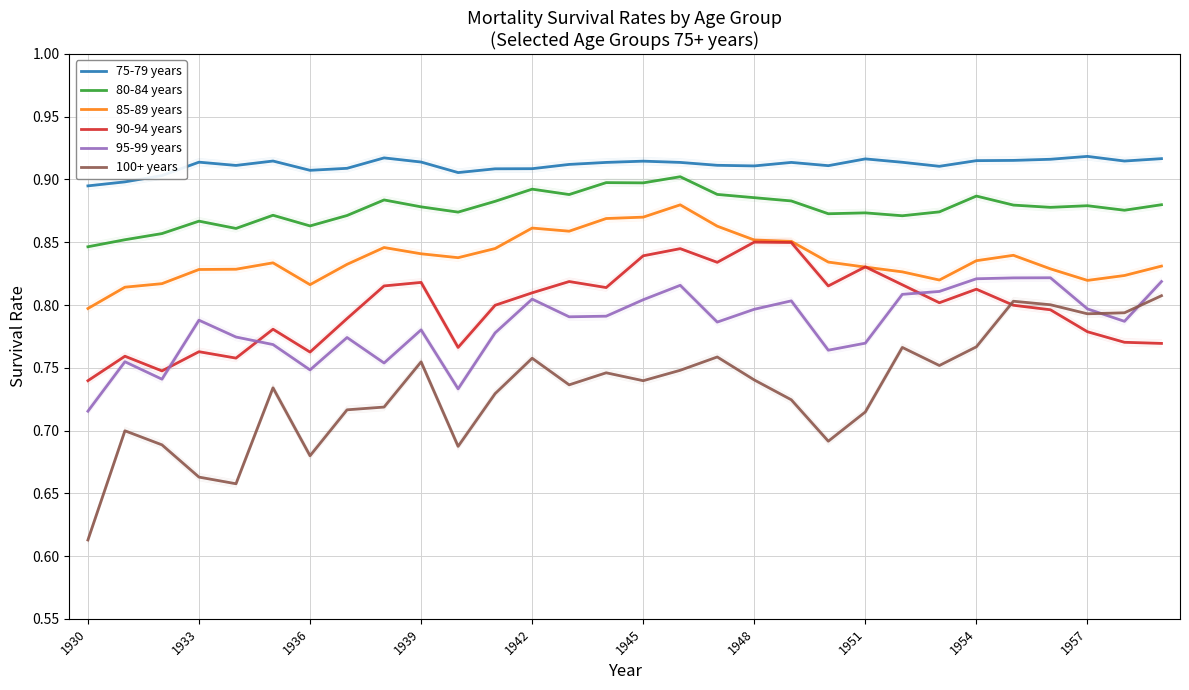

At which category is the sum across all series the highest?

16